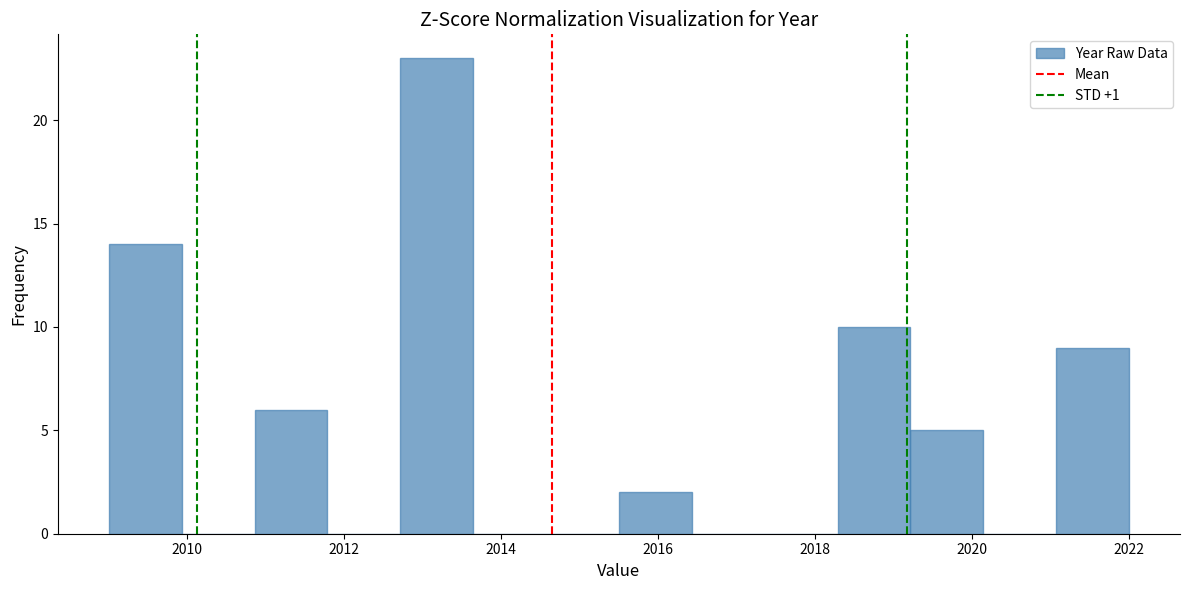

Reading left to right, list every bar in this chart as the range it spans on the x-axis followed by its height. Neither the bar edges nor the heights are printed on the chart, so give them approximately, as read against the axes.

2009.0 to 2010.0: 14
2010.0 to 2010.8: 0
2010.8 to 2011.8: 6
2011.8 to 2012.8: 0
2012.8 to 2013.6: 23
2013.6 to 2014.6: 0
2014.6 to 2015.6: 0
2015.6 to 2016.4: 2
2016.4 to 2017.4: 0
2017.4 to 2018.2: 0
2018.2 to 2019.2: 10
2019.2 to 2020.2: 5
2020.2 to 2021.0: 0
2021.0 to 2022.0: 9